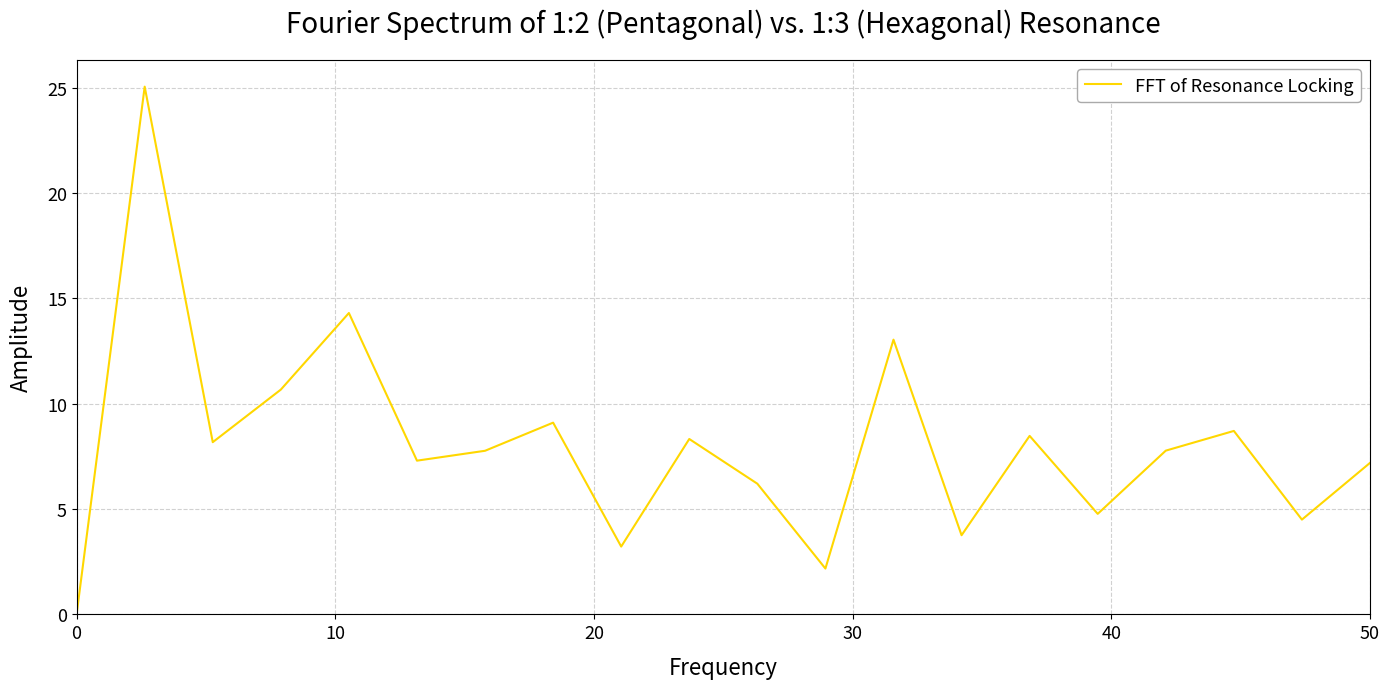

What is the difference between the maximum and minimum values?

25.1